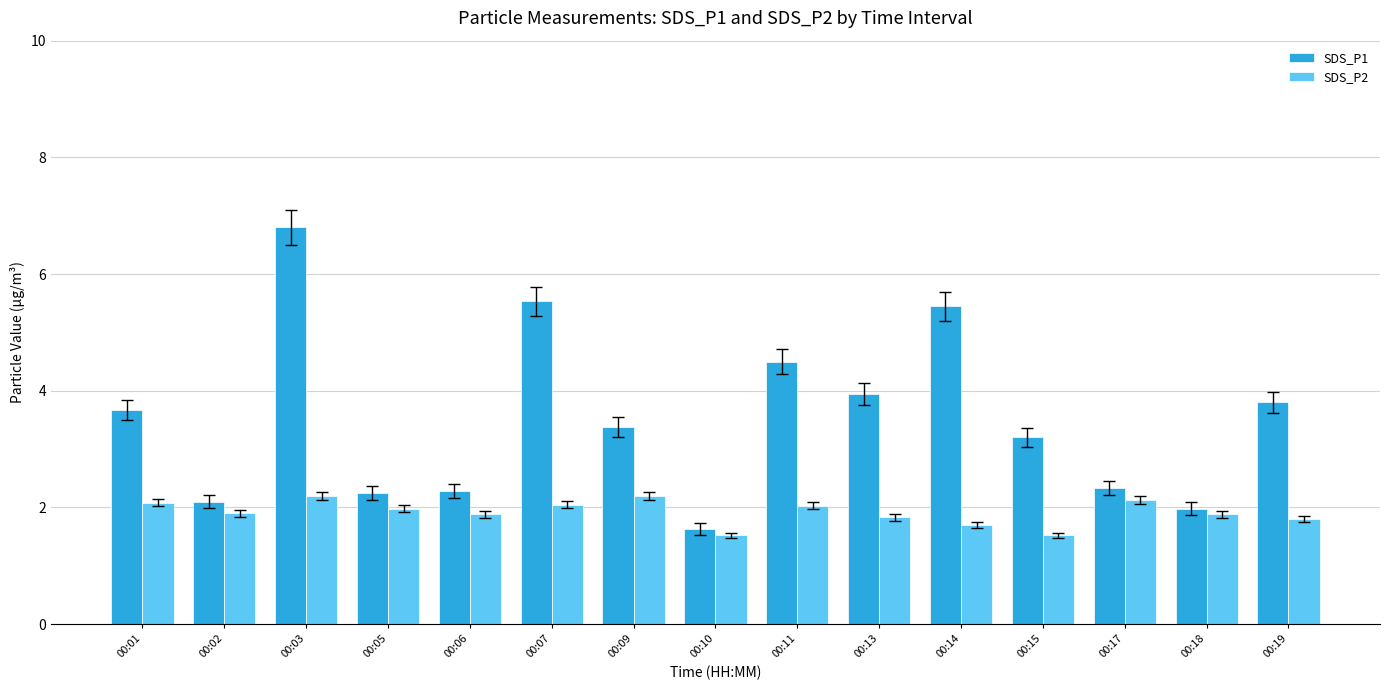

The SDS_P1 series shows 4.5 at 00:11. True or false?

True